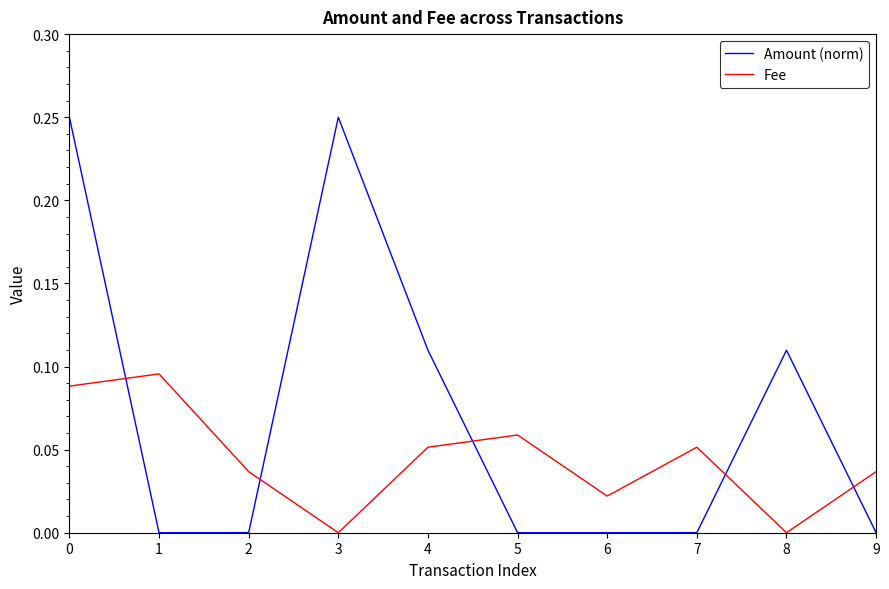

What are all the series names shown in the legend?

Amount (norm), Fee